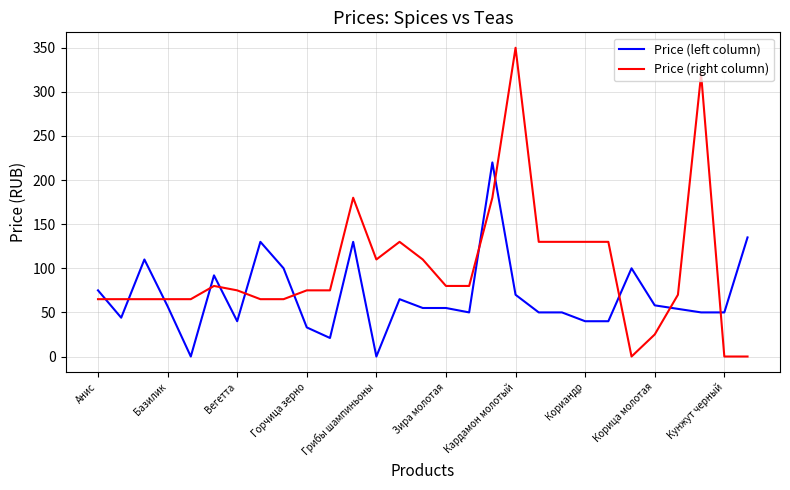

What is the difference between the maximum and minimum values in the Price (left column) series?

220